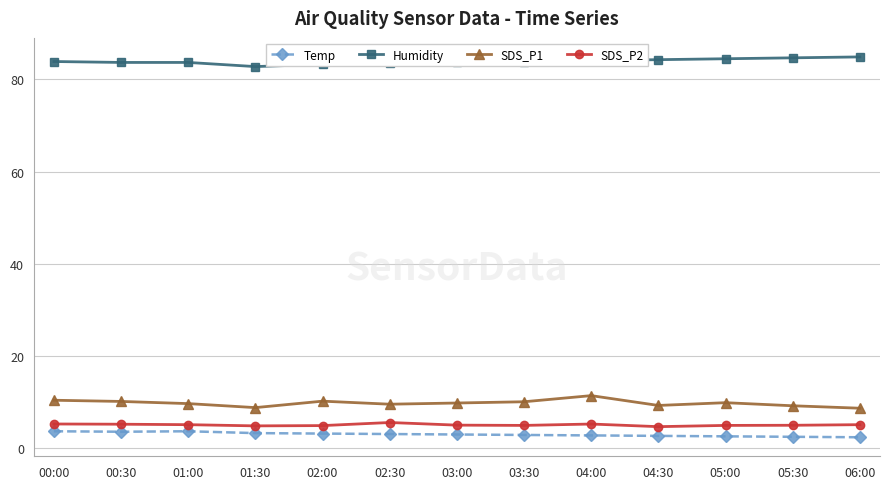

What is the spread (max minus min) of values at 04:00?

81.3